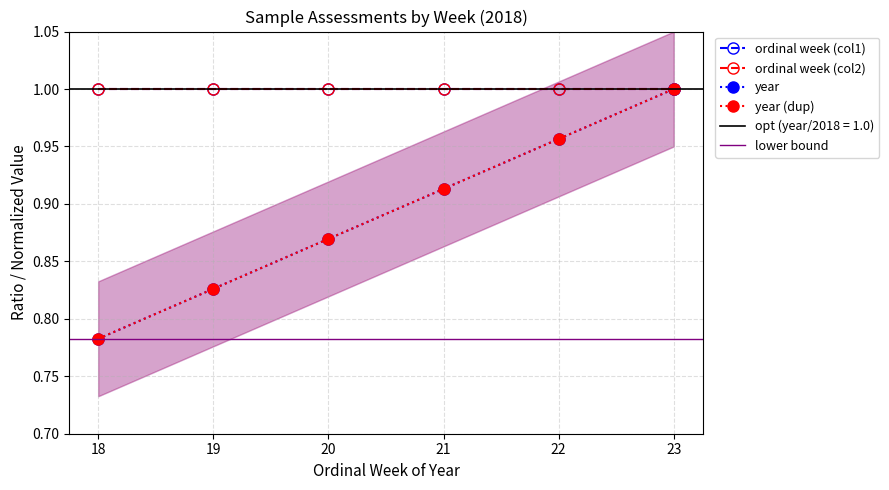

Count the number of categories in the chart.

6